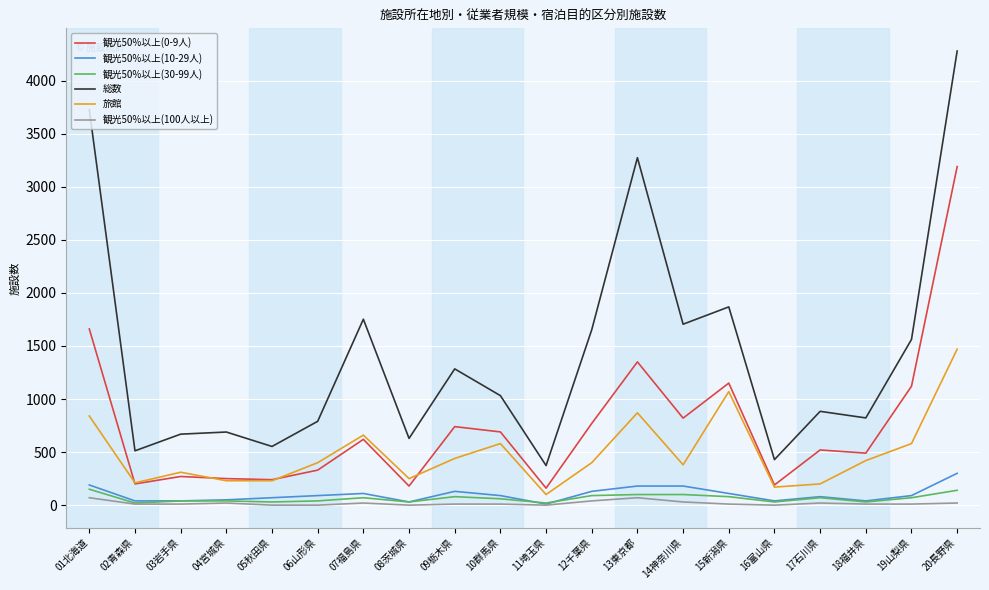

Is the value of 観光50%以上(10-29人) at 13東京都 greater than the value of 観光50%以上(0-9人) at 04宮城県?

No